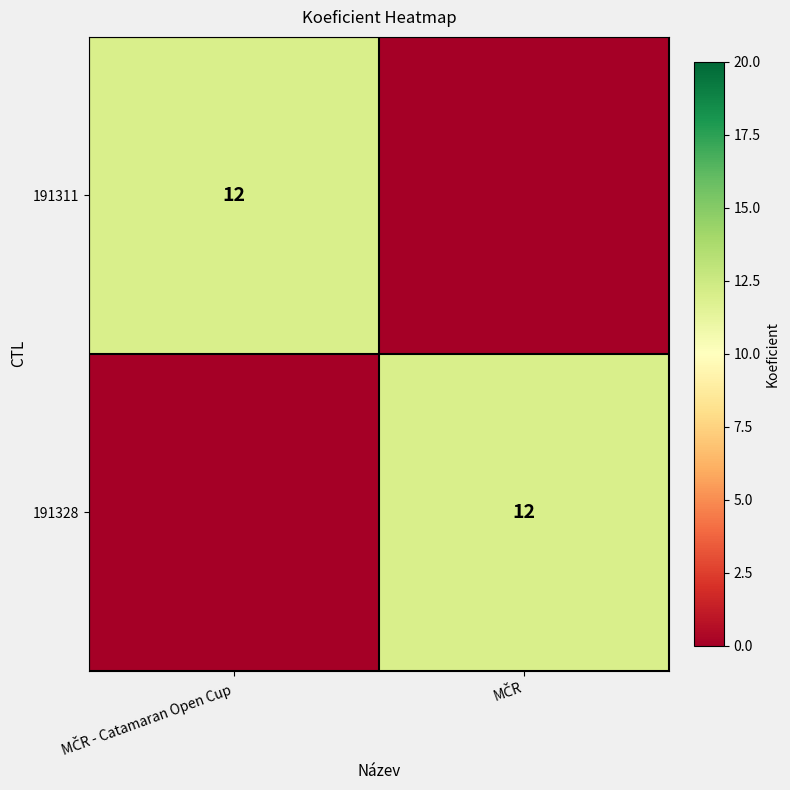

At how many categories does at least one series exceed 2?

2